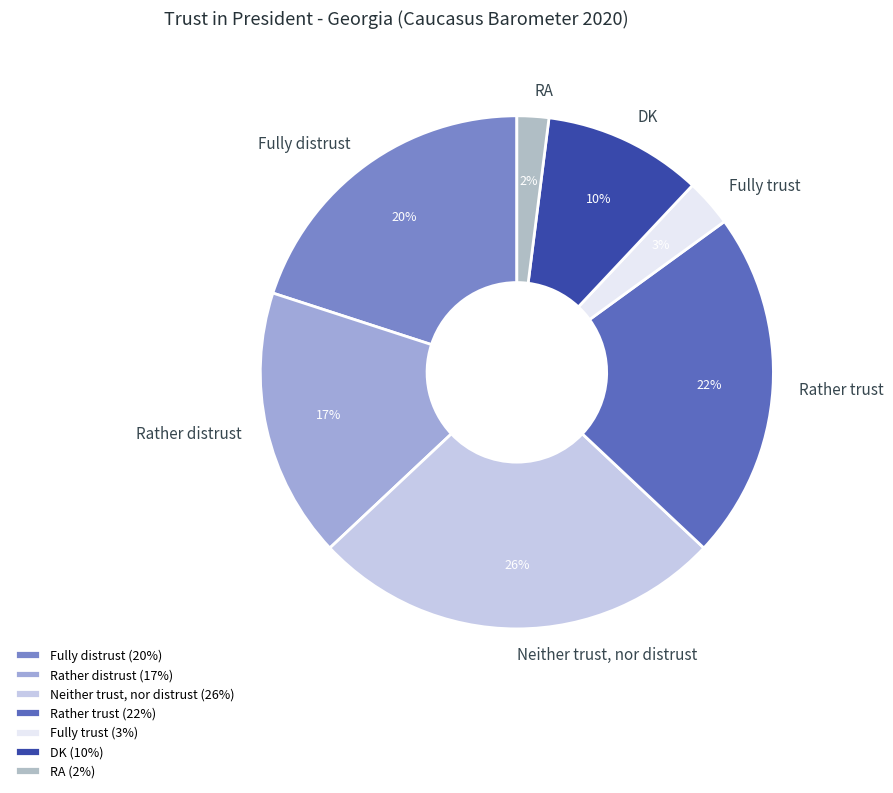

To the nearest percent, what is the average slice percentage?

14%